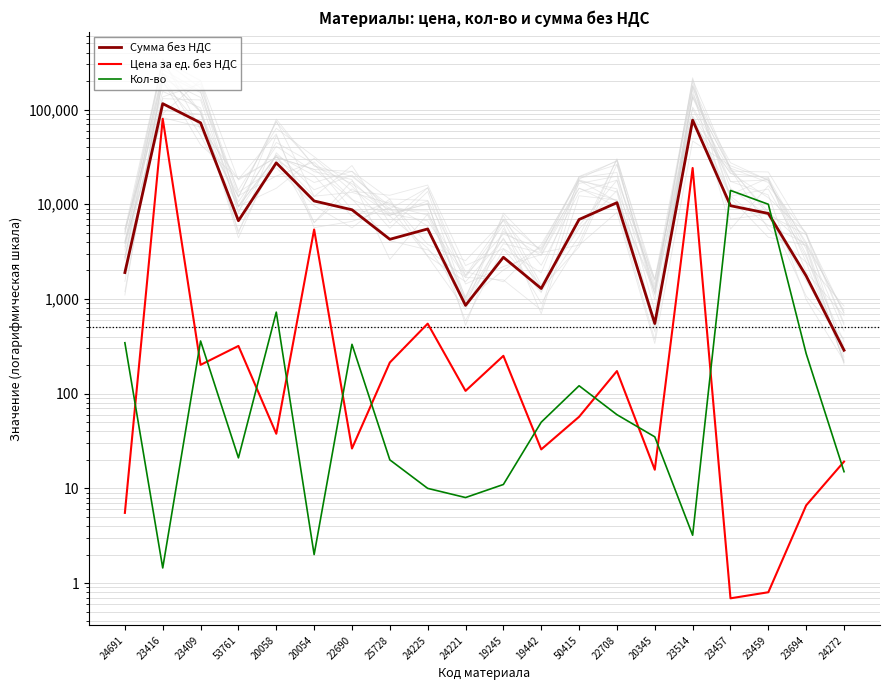

List the series in order of their overall mean, highest first.

Сумма без НДС, Цена за ед. без НДС, Кол-во